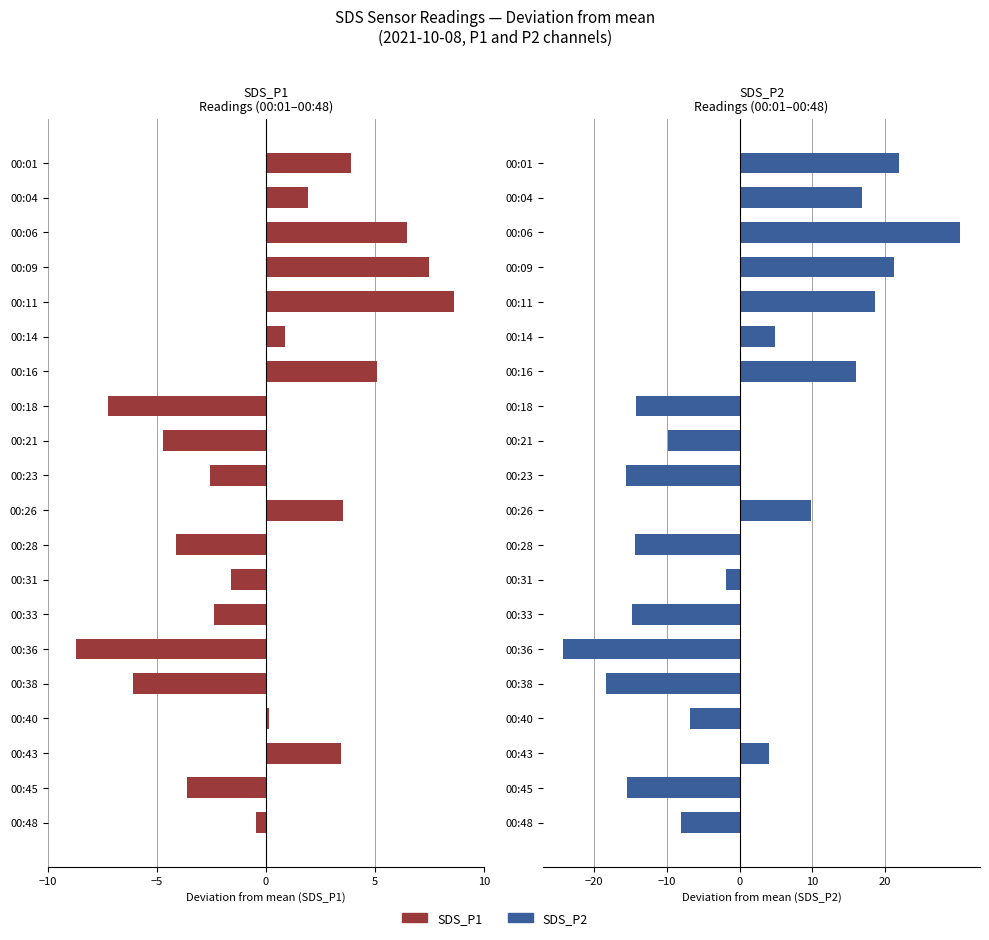

Which series has the largest total across all categories?

SDS_P2